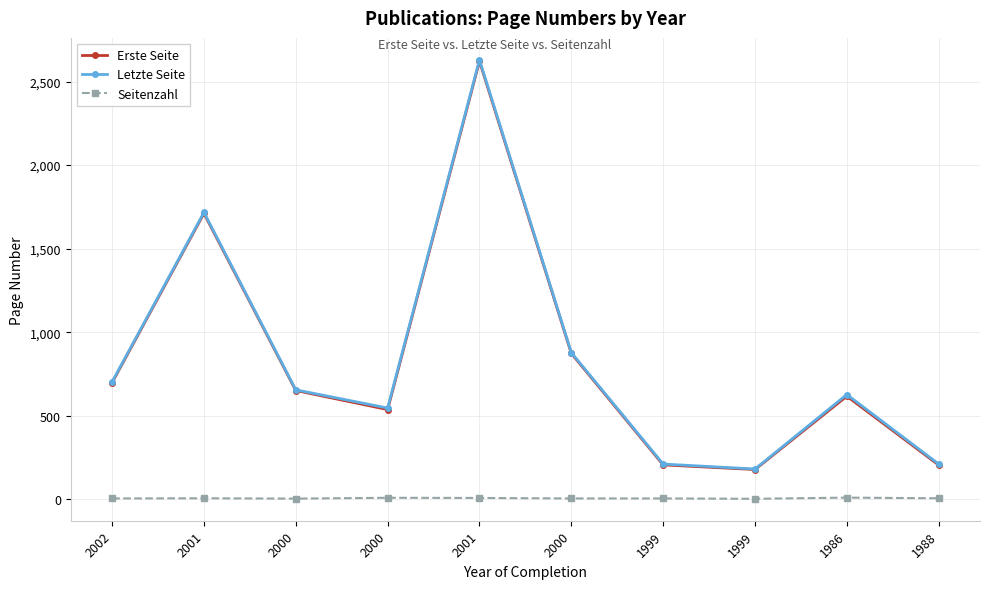

How many series are shown in this chart?

3